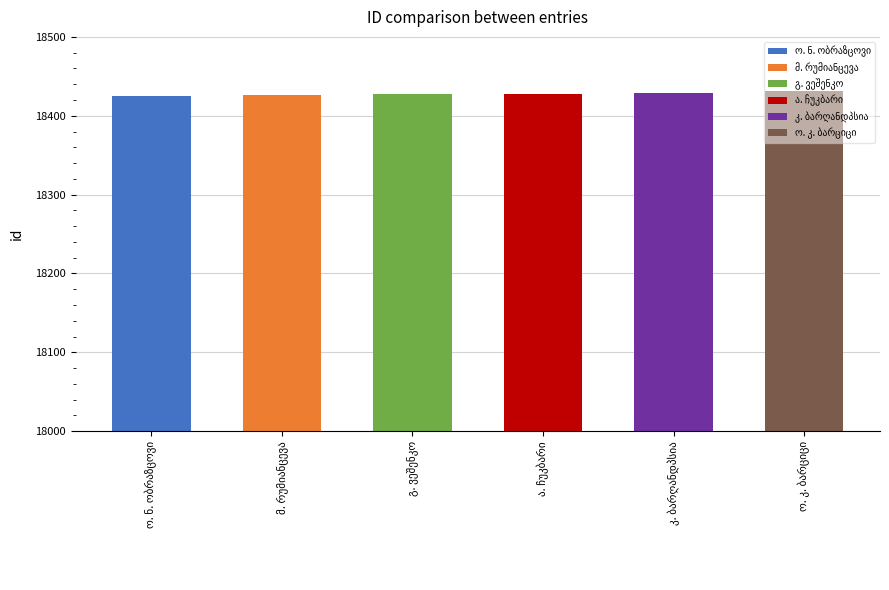

What is the value of the 6th bar from the left?

18431